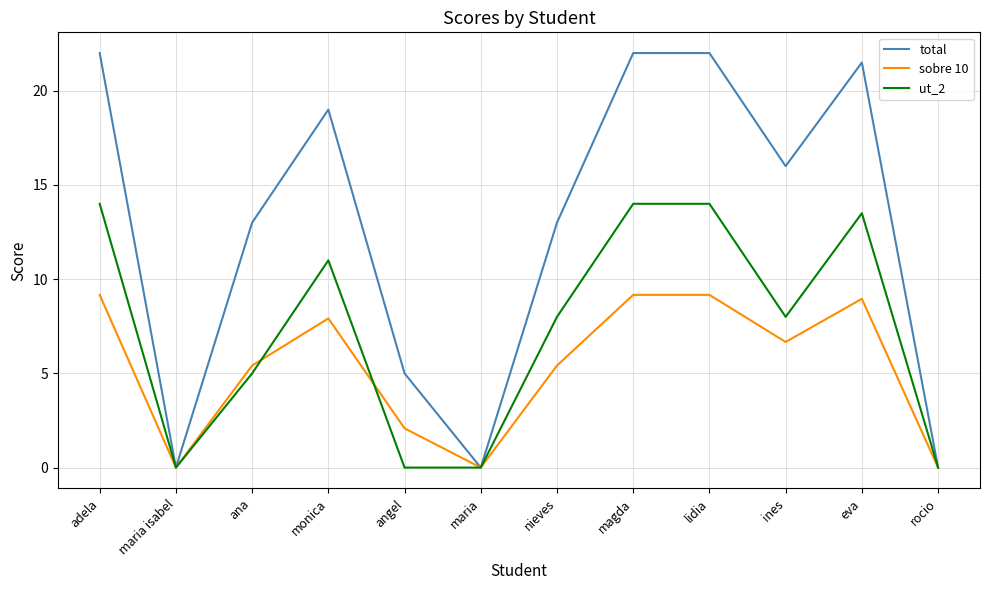

What position from the right is monica?

9